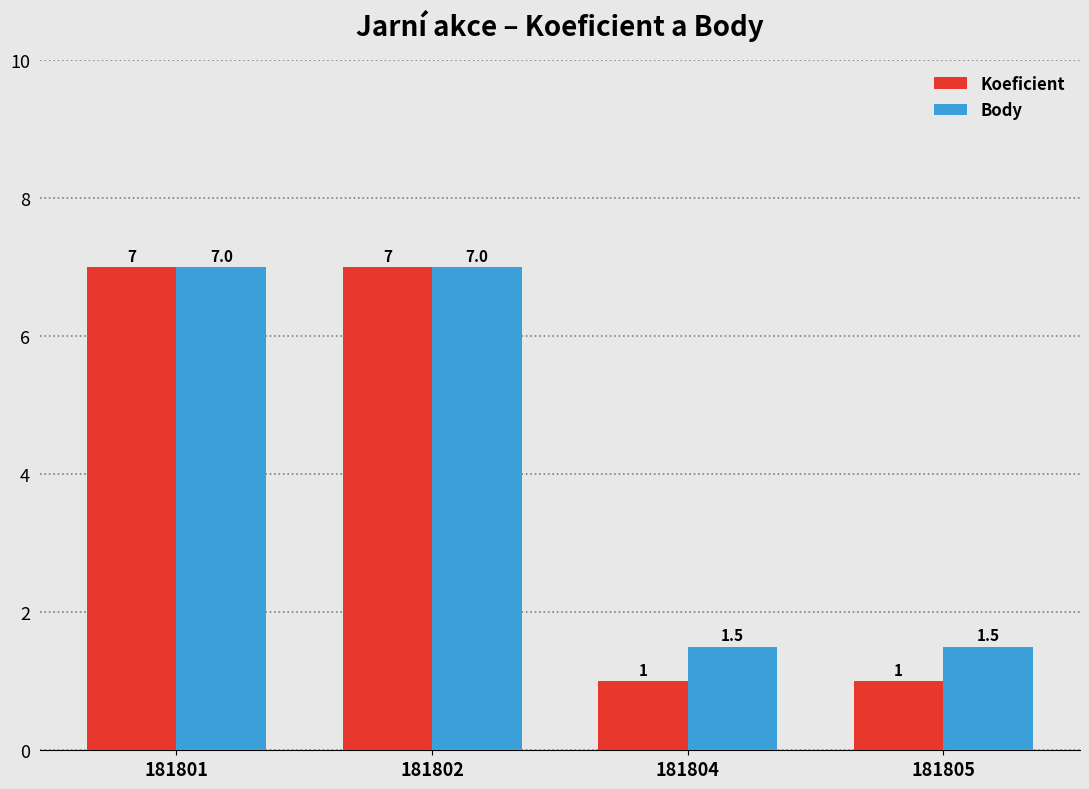

How many data points in Body are less than 7?

2